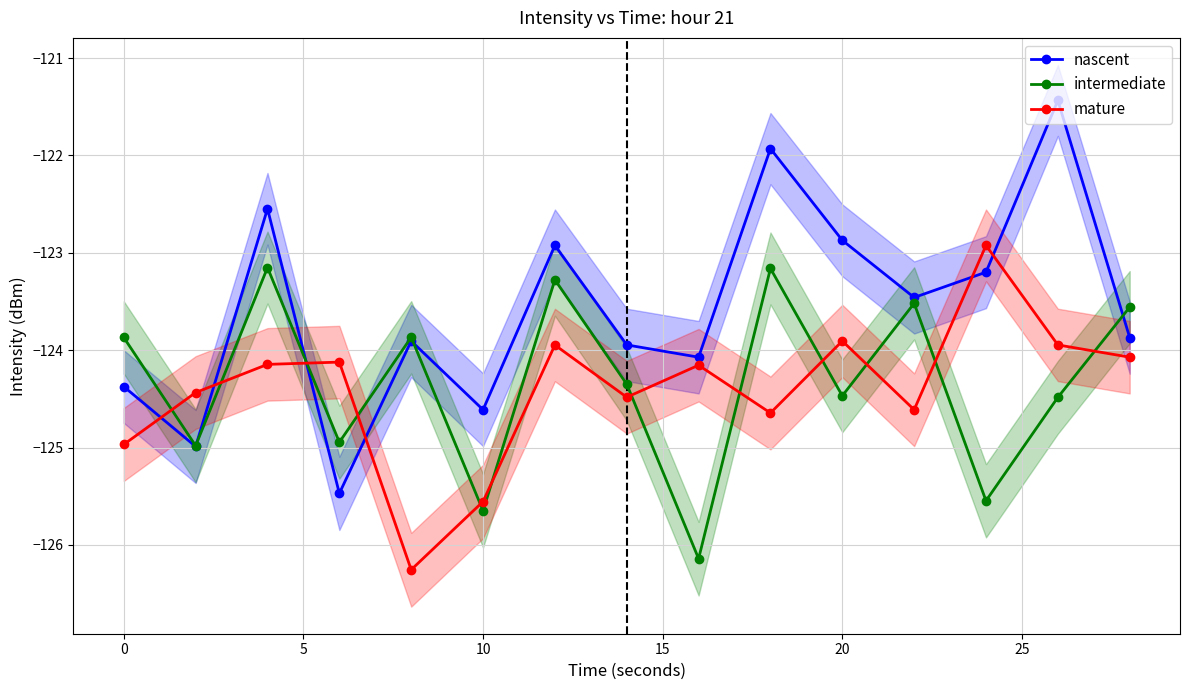

What is the highest value of the mature series?

-122.9